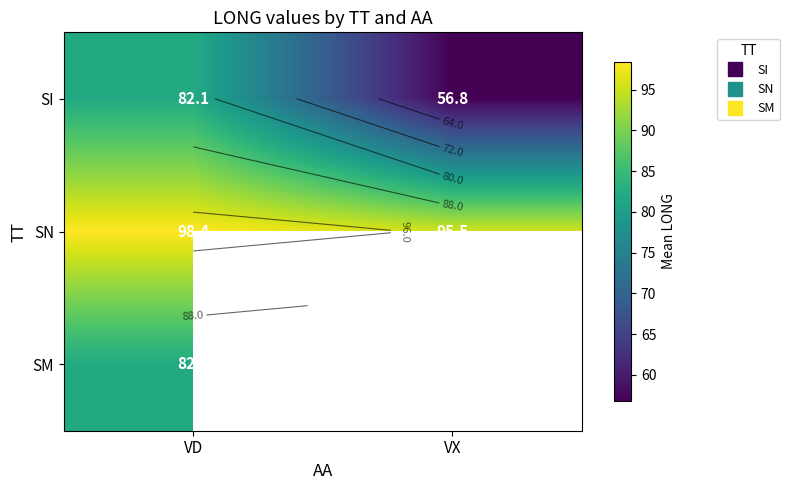

At how many categories does at least one series exceed 69?

2